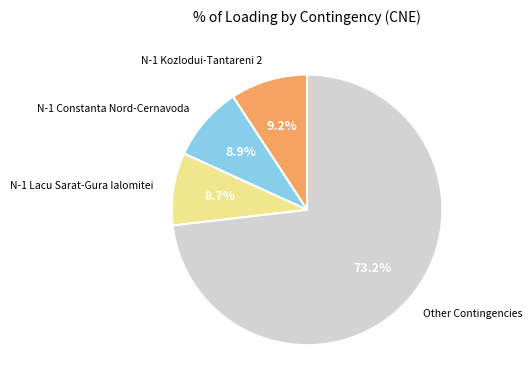

Is there a majority slice in this chart?

Yes